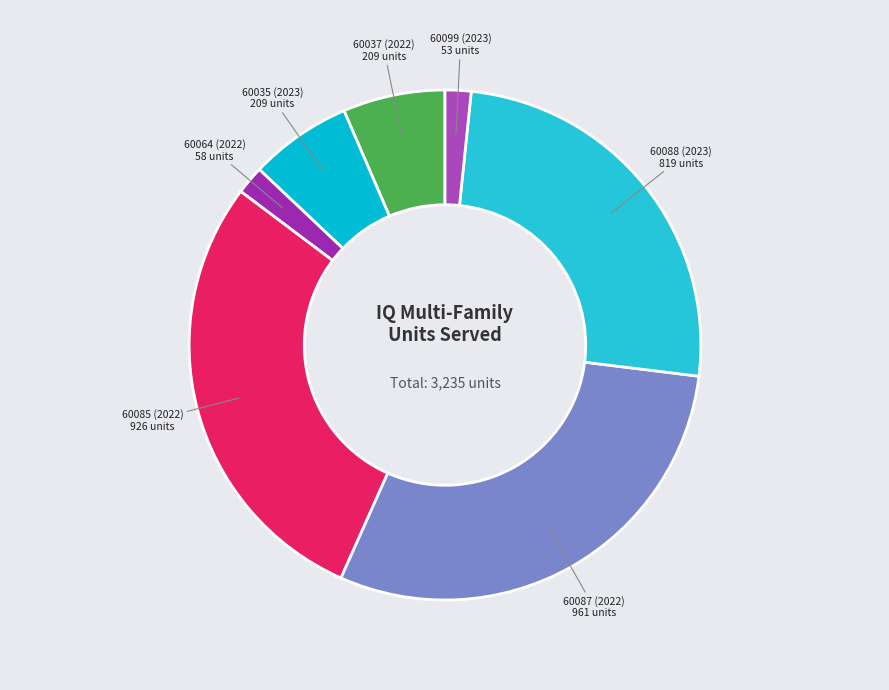

Rank the categories by value from highest to lowest.

60087 (2022), 60085 (2022), 60088 (2023), 60037 (2022), 60035 (2023), 60064 (2022), 60099 (2023)